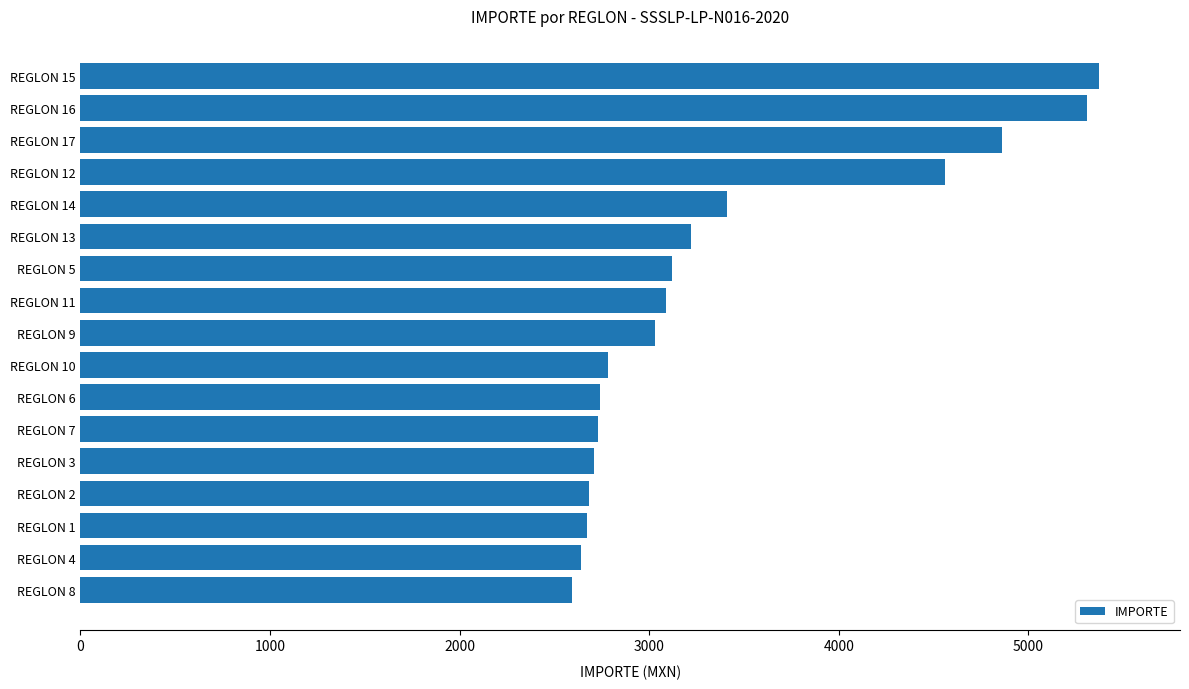

What is the sum of the values at REGLON 3 and REGLON 16?

8020